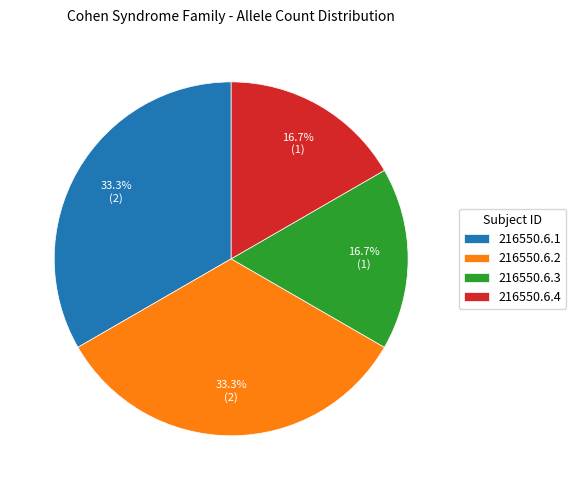

What is the ratio of the value at 216550.6.2 to the value at 216550.6.3?

2.0